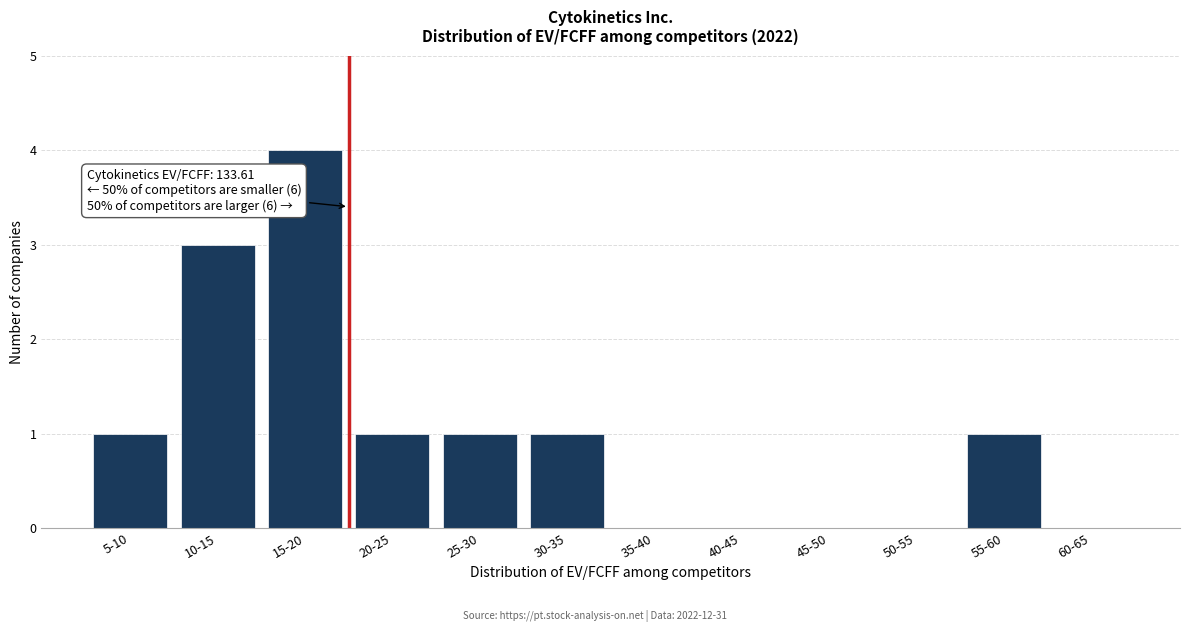

Reading left to right, list all the values displayed in this chart.

5-10=1	10-15=3	15-20=4	20-25=1	25-30=1	30-35=1	35-40=0	40-45=0	45-50=0	50-55=0	55-60=1	60-65=0